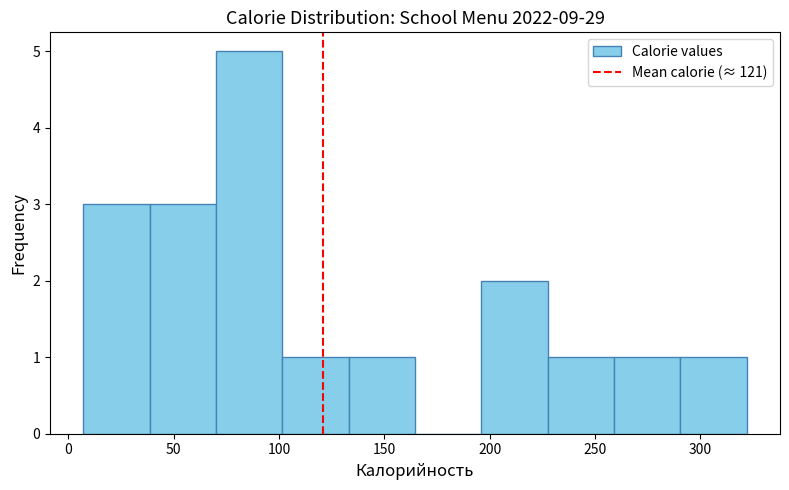

Reading left to right, list every bar in this chart as the range it spans on the x-axis followed by its height. Neither the bar edges nor the heights are printed on the chart, so give them approximately, as read against the axes.

7.0 to 38.5: 3
38.5 to 70.0: 3
70.0 to 101.5: 5
101.5 to 133.0: 1
133.0 to 164.5: 1
164.5 to 196.0: 0
196.0 to 227.5: 2
227.5 to 259.0: 1
259.0 to 290.5: 1
290.5 to 322.0: 1